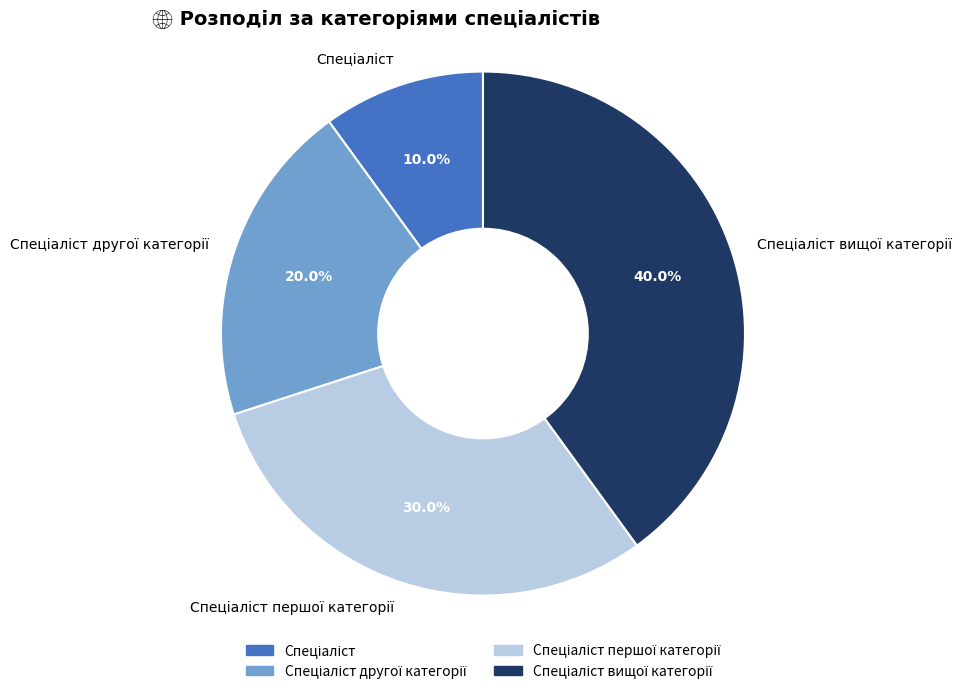

Is there a majority slice in this chart?

No